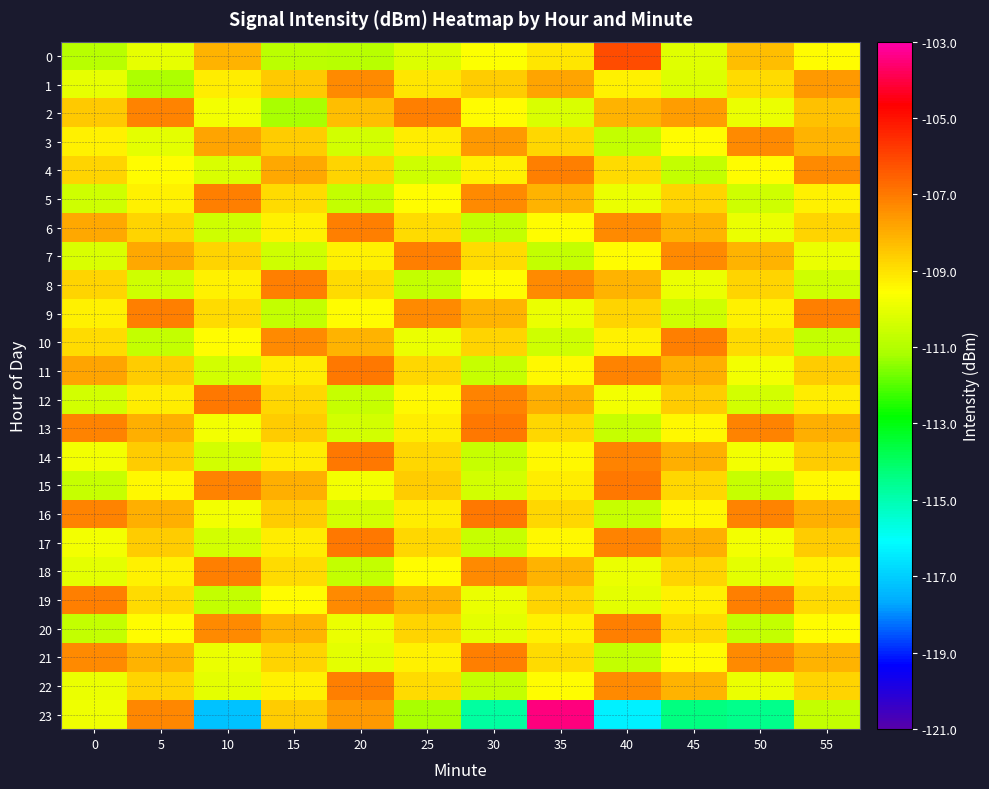

Reading left to right, transcribe all the data shown in this chart.

0: 0=-110.9	5=-110.0	10=-108.1	15=-110.8	20=-110.9	25=-110.2	30=-109.6	35=-109.1	40=-106.1	45=-110.1	50=-108.3	55=-109.5
1: 0=-110.0	5=-111.1	10=-109.2	15=-108.5	20=-107.3	25=-109.1	30=-108.6	35=-107.8	40=-109.3	45=-110.2	50=-108.9	55=-107.6
2: 0=-108.5	5=-107.2	10=-109.8	15=-111.2	20=-108.3	25=-107.1	30=-109.5	35=-110.3	40=-108.1	45=-107.7	50=-109.9	55=-108.4
3: 0=-109.3	5=-110.1	10=-107.8	15=-108.6	20=-110.4	25=-109.2	30=-107.6	35=-108.8	40=-110.7	45=-109.5	50=-107.3	55=-108.1
4: 0=-108.7	5=-109.5	10=-110.3	15=-107.9	20=-108.7	25=-110.5	30=-109.3	35=-107.1	40=-108.9	45=-110.7	50=-109.5	55=-107.3
5: 0=-110.5	5=-109.3	10=-107.1	15=-108.9	20=-110.7	25=-109.5	30=-107.3	35=-108.1	40=-109.9	45=-108.7	50=-110.5	55=-109.3
6: 0=-107.9	5=-108.7	10=-110.5	15=-109.3	20=-107.1	25=-108.9	30=-110.7	35=-109.5	40=-107.3	45=-108.1	50=-109.9	55=-108.7
7: 0=-110.3	5=-107.9	10=-108.7	15=-110.5	20=-109.3	25=-107.1	30=-108.9	35=-110.7	40=-109.5	45=-107.3	50=-108.1	55=-109.9
8: 0=-108.7	5=-110.5	10=-109.3	15=-107.1	20=-108.9	25=-110.7	30=-109.5	35=-107.3	40=-108.1	45=-109.9	50=-108.7	55=-110.5
9: 0=-109.3	5=-107.1	10=-108.9	15=-110.7	20=-109.5	25=-107.3	30=-108.1	35=-109.9	40=-108.7	45=-110.5	50=-109.3	55=-107.1
10: 0=-108.9	5=-110.7	10=-109.5	15=-107.3	20=-108.1	25=-109.9	30=-108.7	35=-110.5	40=-109.3	45=-107.1	50=-108.9	55=-110.7
11: 0=-107.8	5=-108.6	10=-110.4	15=-109.2	20=-107.0	25=-108.8	30=-110.6	35=-109.4	40=-107.2	45=-108.0	50=-109.8	55=-108.6
12: 0=-110.4	5=-109.2	10=-107.0	15=-108.8	20=-110.6	25=-109.4	30=-107.2	35=-108.0	40=-109.8	45=-108.6	50=-110.4	55=-109.2
13: 0=-107.2	5=-108.0	10=-109.8	15=-108.6	20=-110.4	25=-109.2	30=-107.0	35=-108.8	40=-110.6	45=-109.4	50=-107.2	55=-108.0
14: 0=-109.8	5=-108.6	10=-110.4	15=-109.2	20=-107.0	25=-108.8	30=-110.6	35=-109.4	40=-107.2	45=-108.0	50=-109.8	55=-108.6
15: 0=-110.6	5=-109.4	10=-107.2	15=-108.0	20=-109.8	25=-108.6	30=-110.4	35=-109.2	40=-107.0	45=-108.8	50=-110.6	55=-109.4
16: 0=-107.2	5=-108.0	10=-109.8	15=-108.6	20=-110.4	25=-109.2	30=-107.0	35=-108.8	40=-110.6	45=-109.4	50=-107.2	55=-108.0
17: 0=-109.8	5=-108.6	10=-110.4	15=-109.2	20=-107.0	25=-108.8	30=-110.6	35=-109.4	40=-107.2	45=-108.0	50=-109.8	55=-108.6
18: 0=-110.1	5=-109.3	10=-107.1	15=-108.9	20=-110.7	25=-109.5	30=-107.3	35=-108.1	40=-109.9	45=-108.7	50=-110.1	55=-109.3
19: 0=-107.1	5=-108.9	10=-110.7	15=-109.5	20=-107.3	25=-108.1	30=-109.9	35=-108.7	40=-110.1	45=-109.3	50=-107.1	55=-108.9
20: 0=-110.7	5=-109.5	10=-107.3	15=-108.1	20=-109.9	25=-108.7	30=-110.1	35=-109.3	40=-107.1	45=-108.9	50=-110.7	55=-109.5
21: 0=-107.3	5=-108.1	10=-109.9	15=-108.7	20=-110.1	25=-109.3	30=-107.1	35=-108.9	40=-110.7	45=-109.5	50=-107.3	55=-108.1
22: 0=-109.9	5=-108.7	10=-110.1	15=-109.3	20=-107.1	25=-108.9	30=-110.7	35=-109.5	40=-107.3	45=-108.1	50=-109.9	55=-108.7
23: 0=-109.8	5=-107.2	10=-117.2	15=-108.6	20=-107.6	25=-111.2	30=-114.8	35=-103.5	40=-116.3	45=-114.3	50=-114.5	55=-110.7